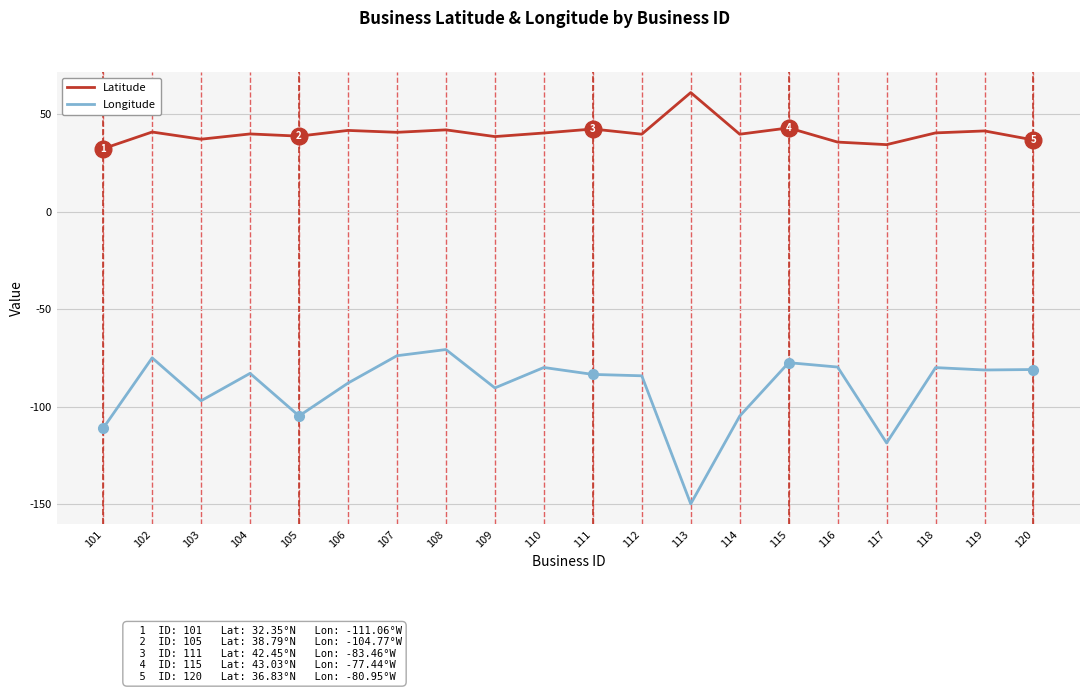

The Latitude series shows 32.4 at 101. True or false?

True